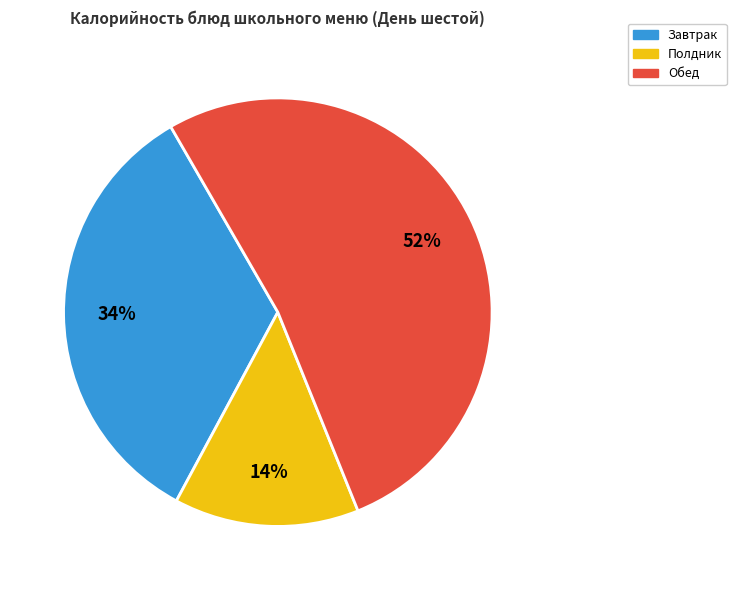

To the nearest percent, what is the average slice percentage?

33%